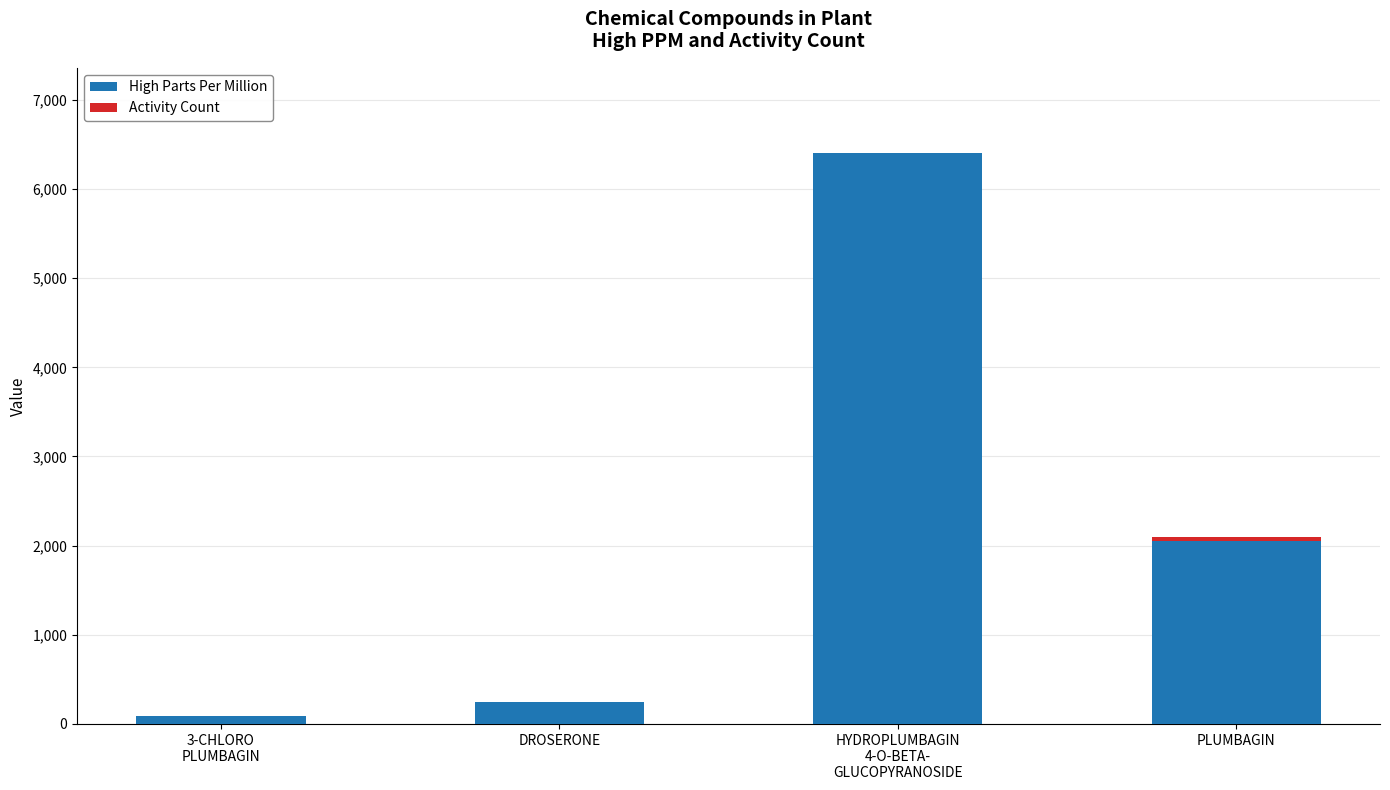

What is the maximum value for High Parts Per Million?

6400